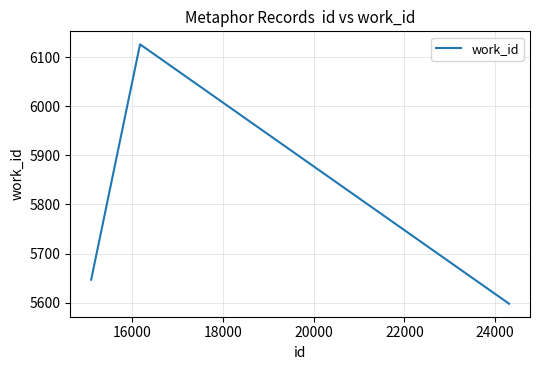

What is the average value?

5790